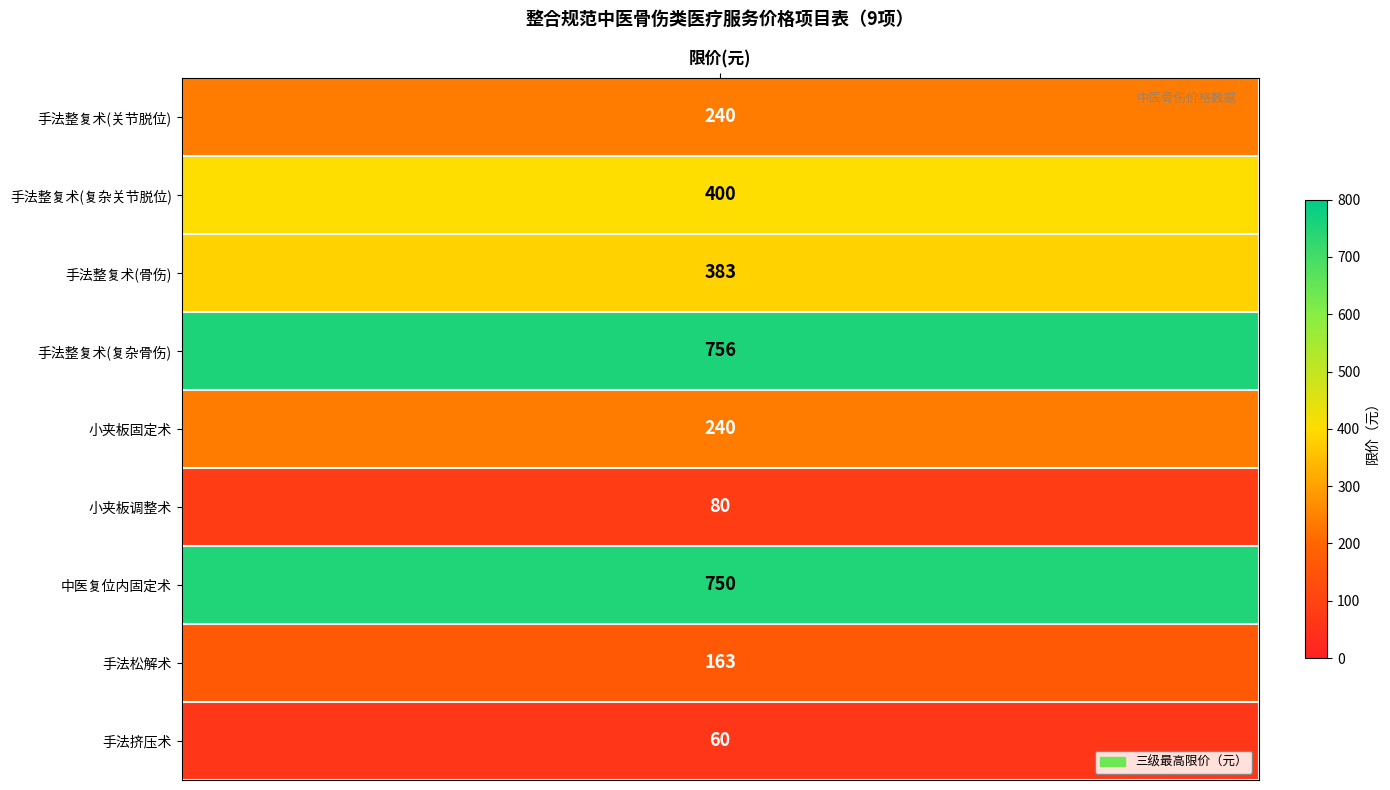

Is it true that the value at 手法挤压术 is 98?

False